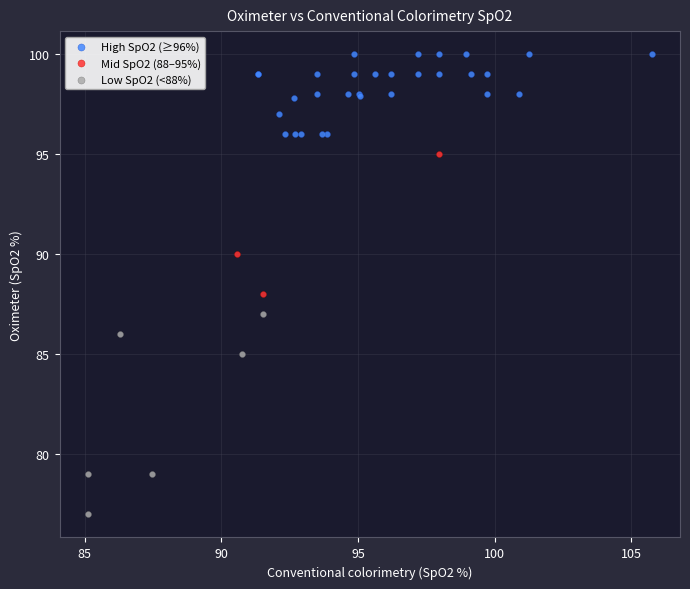

Which series reaches the minimum Y coordinate?

Low SpO2 (<88%)